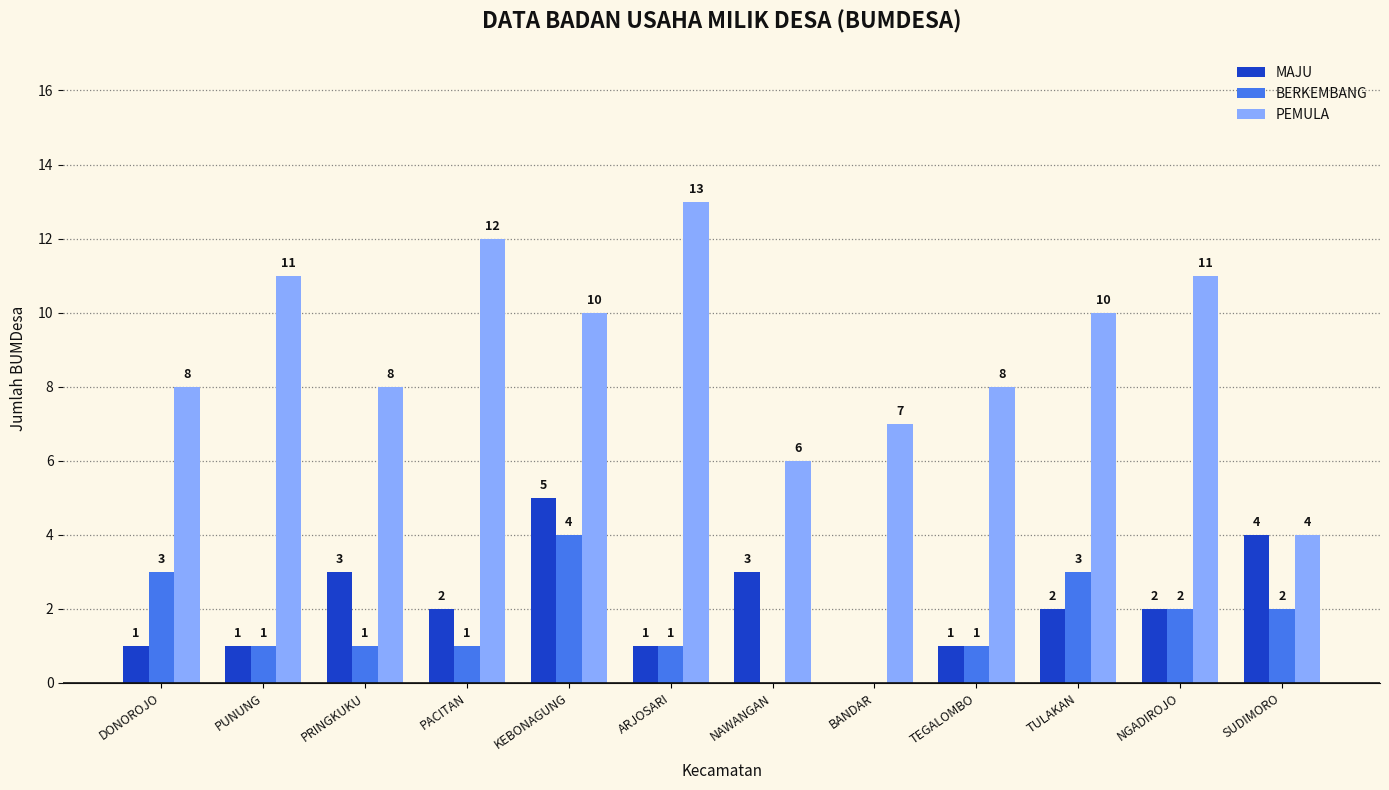

Where does the PEMULA series first go above 10?

PUNUNG